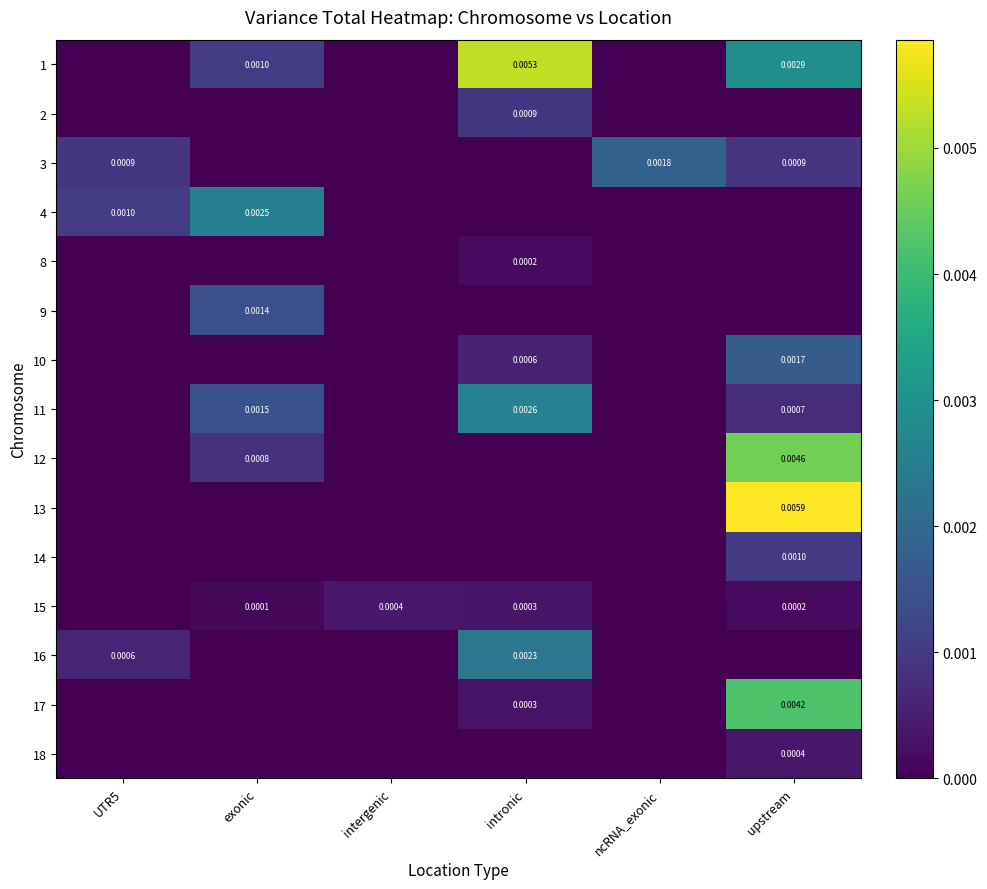

At which category does the chart reach its minimum across all series?

UTR5